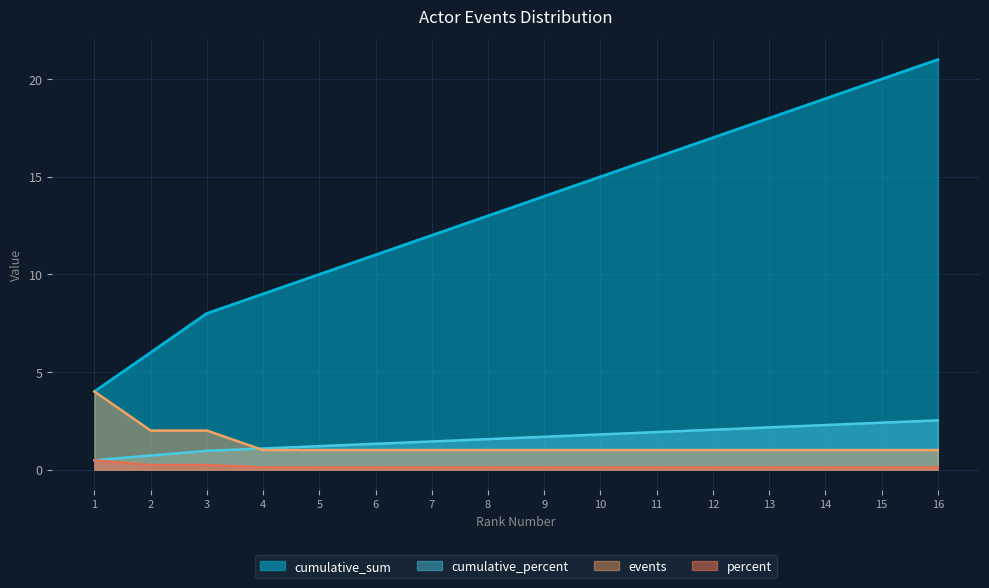

How many distinct data groups are displayed?

4